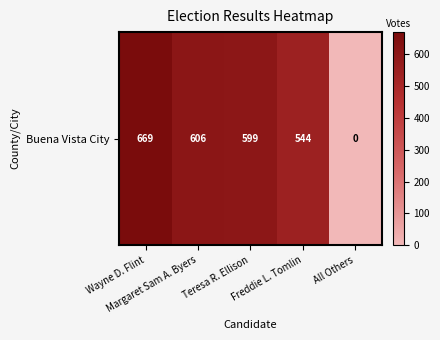

List the labels in order of value, smallest first.

All Others, Freddie L. Tomlin, Teresa R. Ellison, Margaret Sam A. Byers, Wayne D. Flint